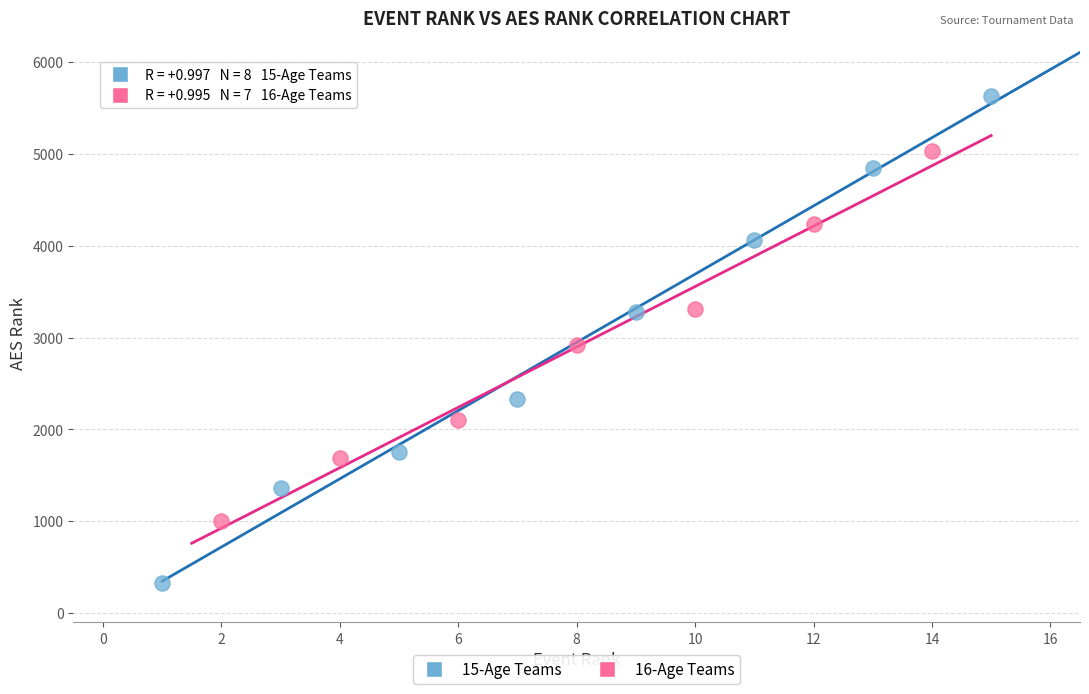

Which series reaches the maximum Y coordinate?

15-Age Teams